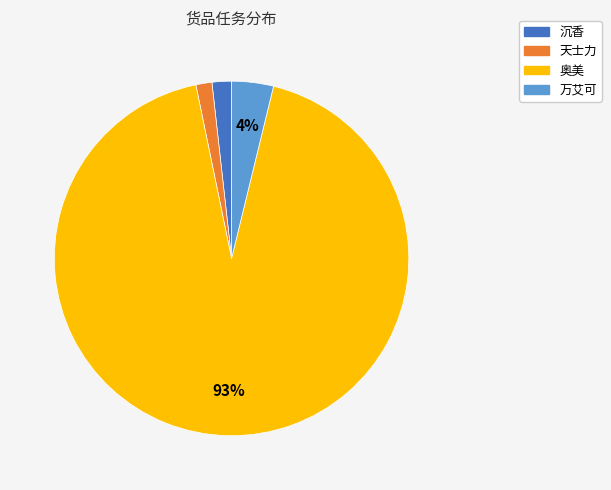

Which slice is the largest?

奥美